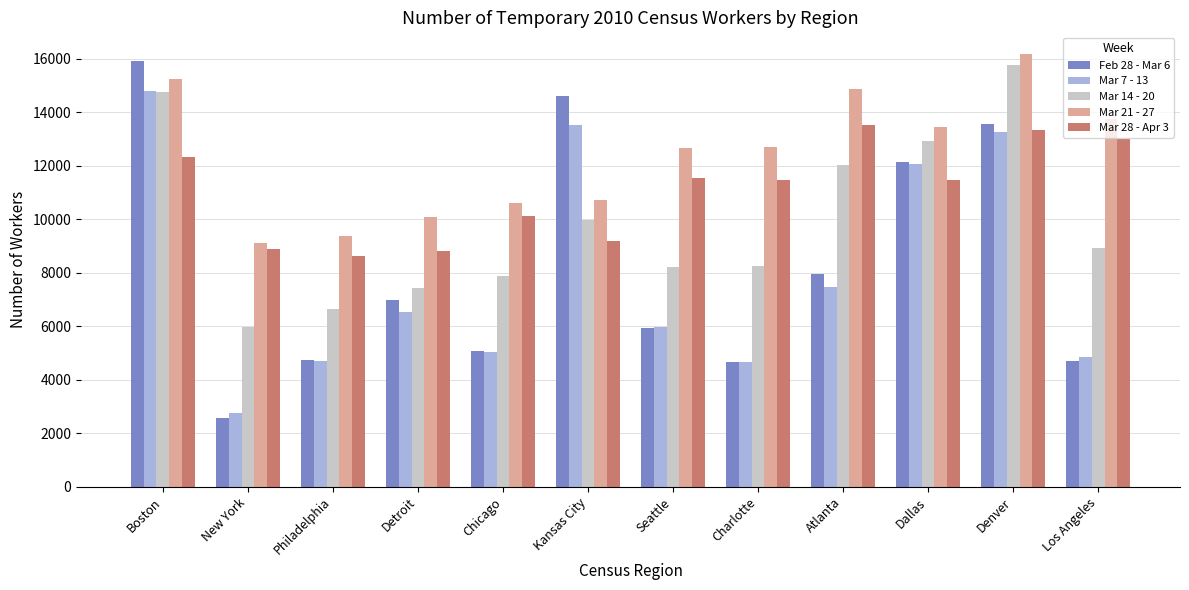

Is it true that Mar 7 - 13 equals 2565 at Los Angeles?

False